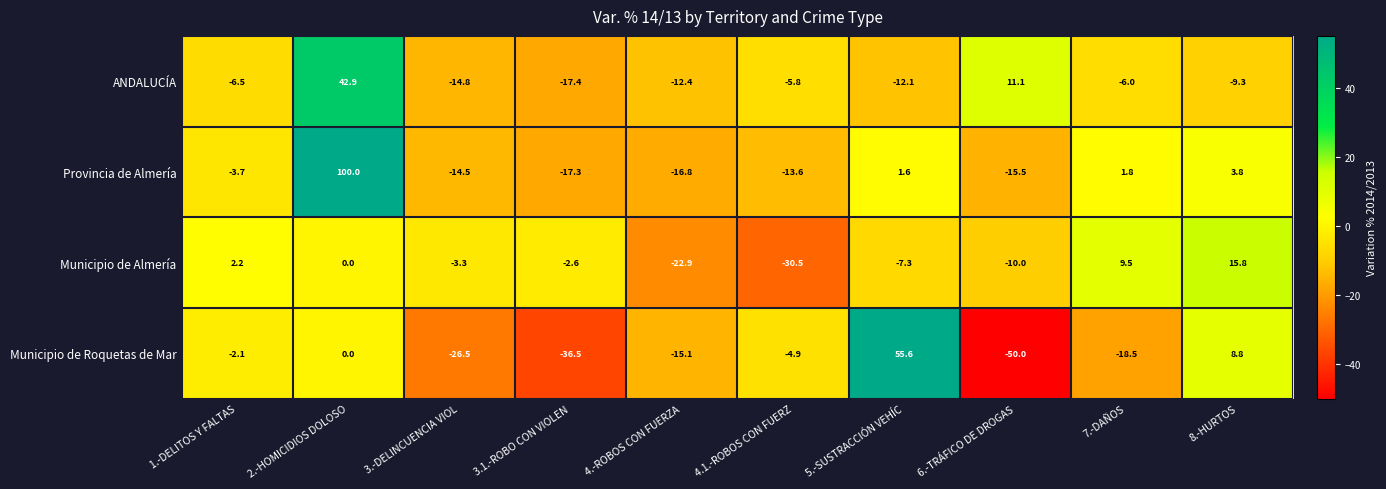

At which label is Municipio de Almería closest to -7?

5.-SUSTRACCIÓN VEHÍC